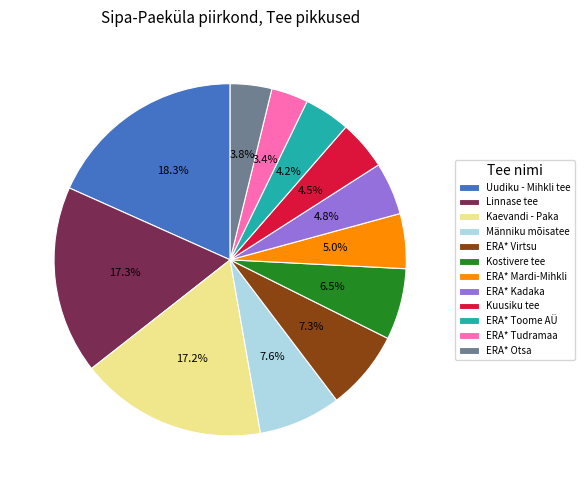

To the nearest percent, what portion does ERA* Tudramaa represent?

3%